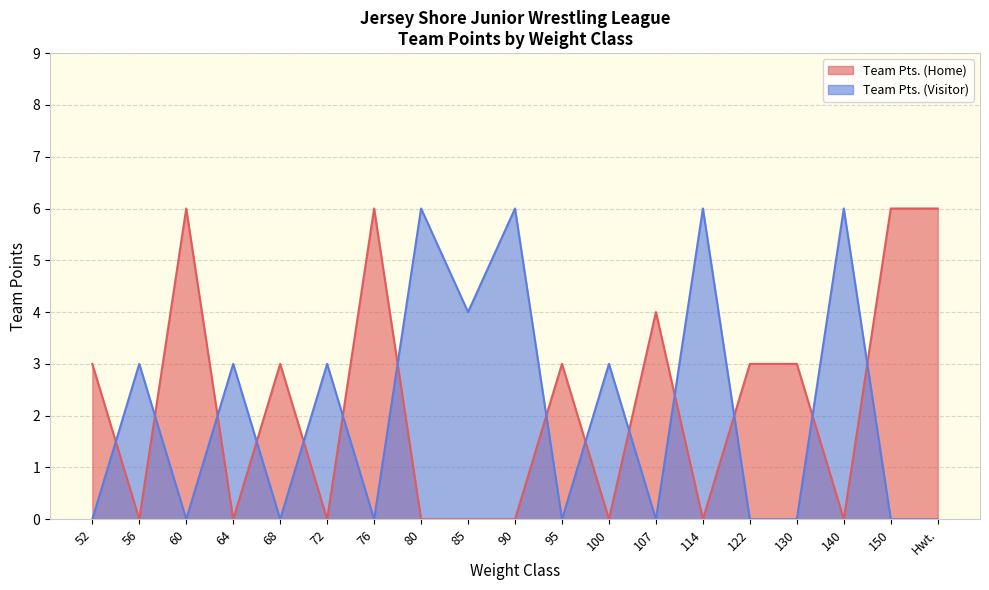

Which series has the largest total across all categories?

Team Pts. (Home)